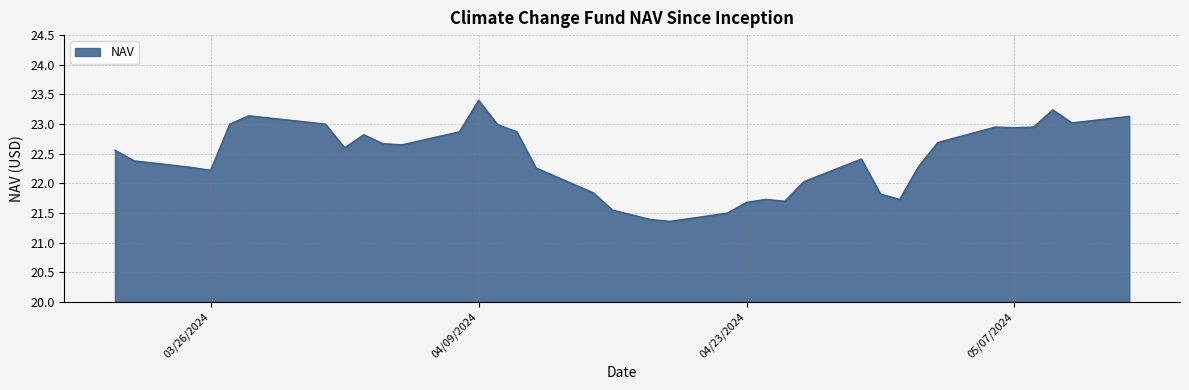

True or false: there are more than 0 points higher than both neighbors.

True